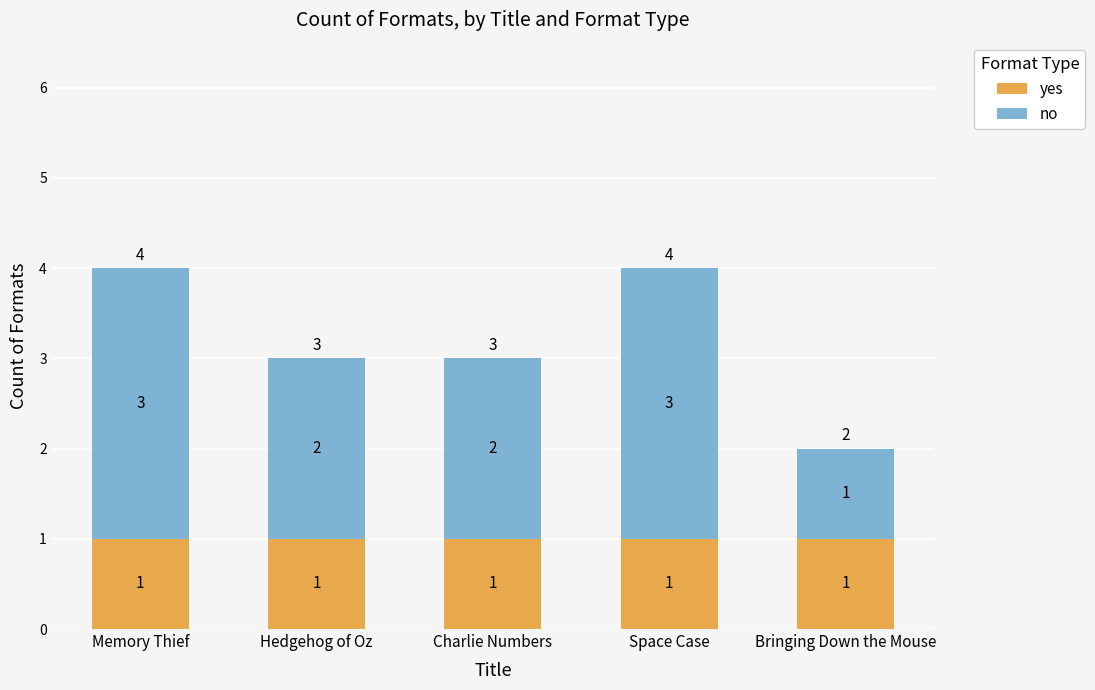

What is the total value across all series at Charlie Numbers?

3